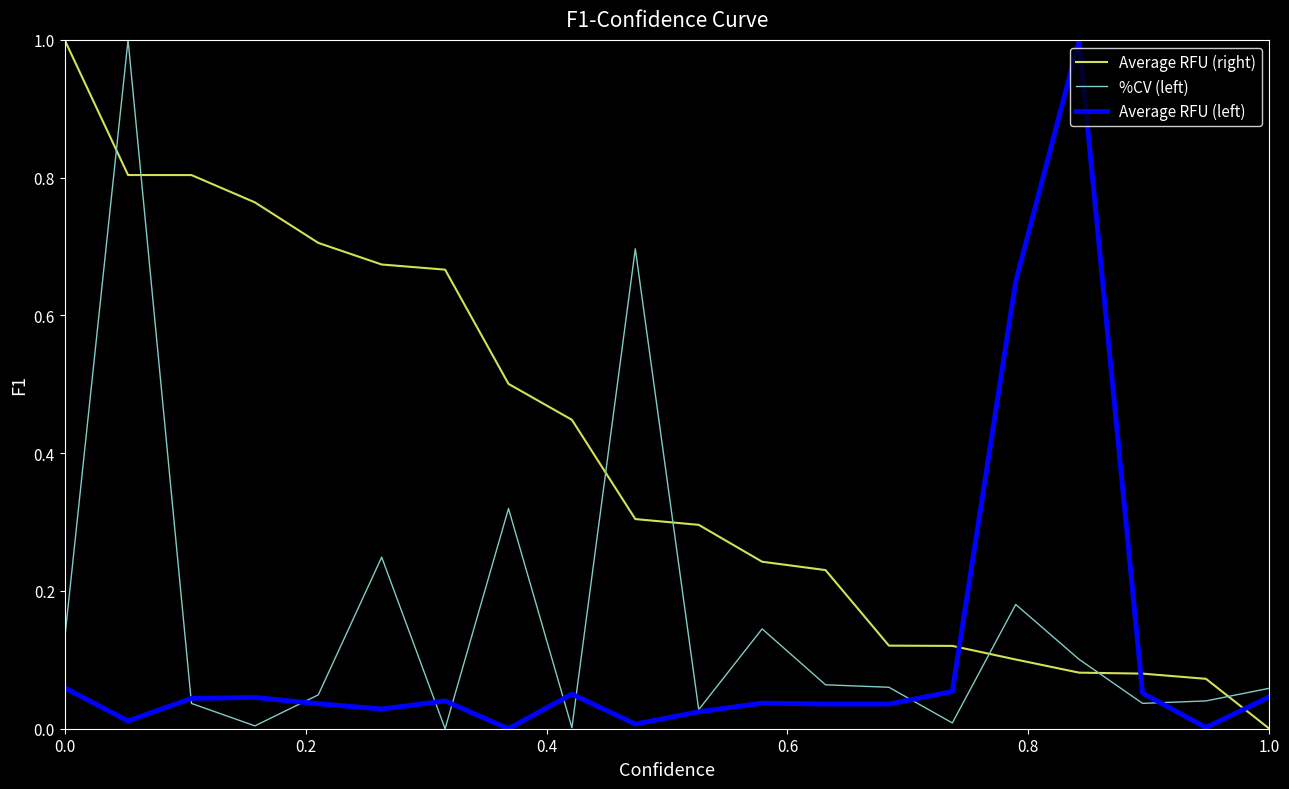

What is the greatest value displayed?

1.0